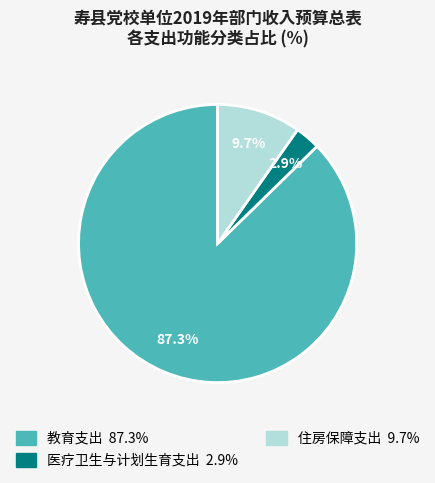

Is 教育支出 the majority of the pie?

Yes